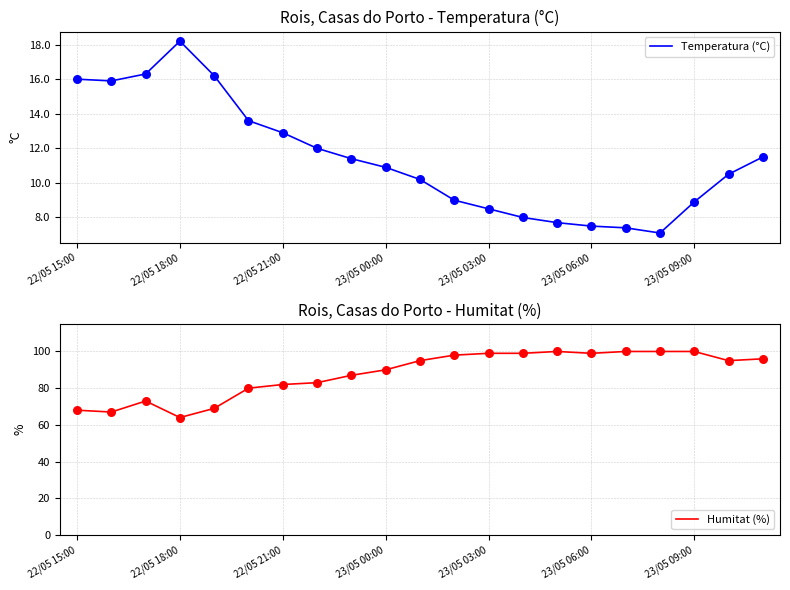

Which series contains the highest Y value?

Humitat (%)